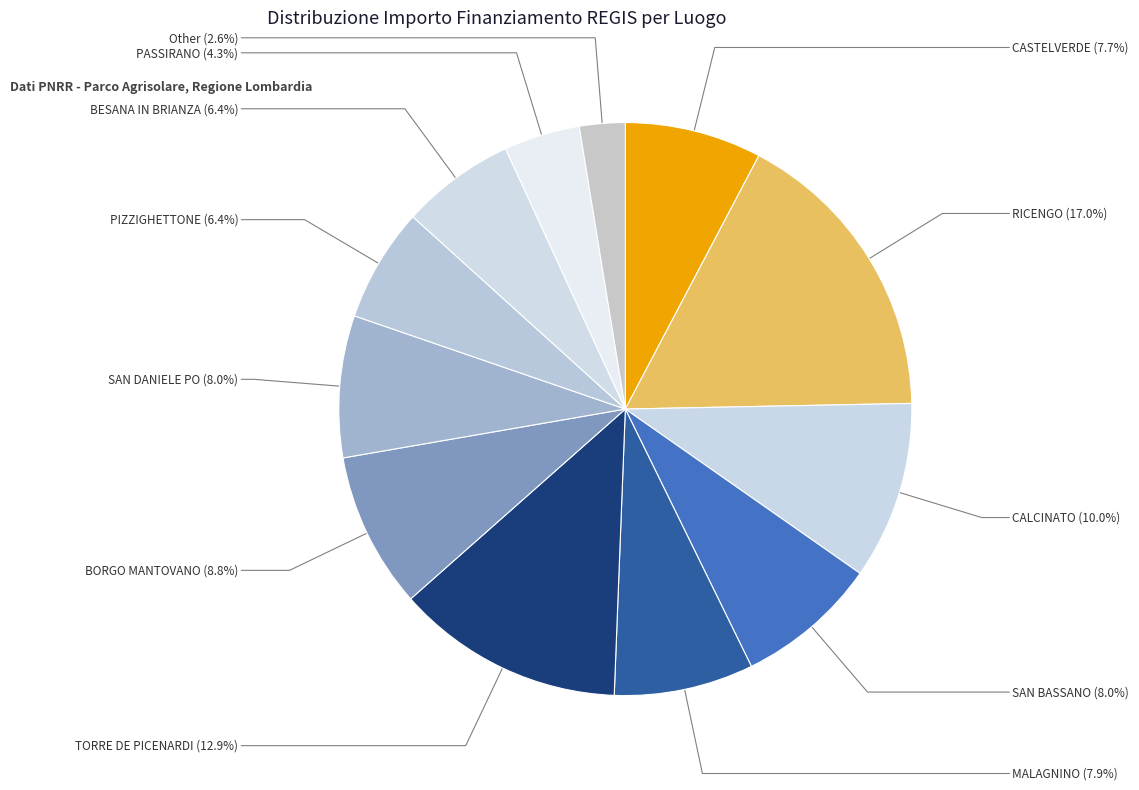

Does TORRE DE PICENARDI represent more than half of the total?

No